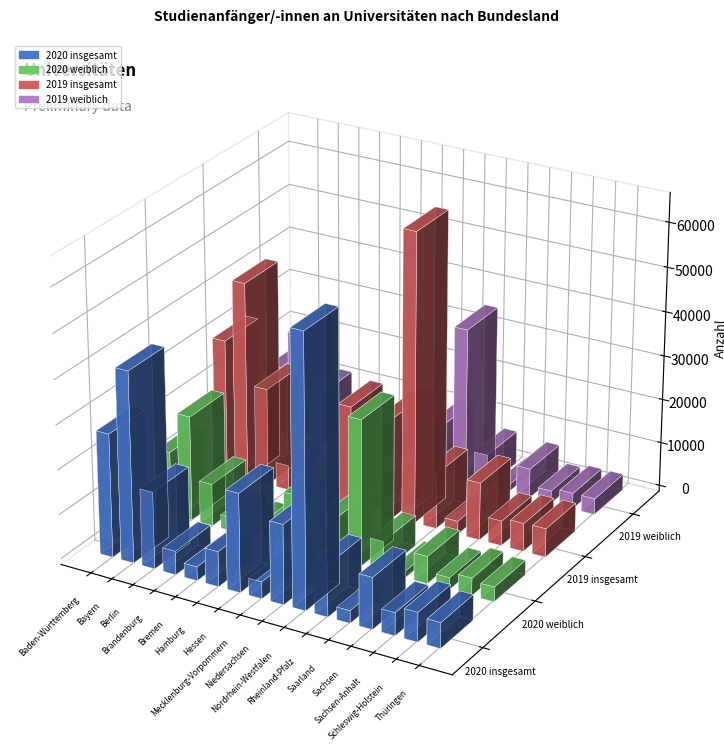

Reading left to right, transcribe all the data shown in this chart.

2020 insgesamt: Baden-Württemberg=27754	Bayern=42830	Berlin=17263	Brandenburg=5297	Bremen=3108	Hamburg=7871	Hessen=22156	Mecklenburg-Vorpommern=3806	Niedersachsen=17887	Nordrhein-Westfalen=60655	Rheinland-Pfalz=11642	Saarland=2812	Sachsen=11533	Sachsen-Anhalt=5124	Schleswig-Holstein=6576	Thüringen=5722
2020 weiblich: Baden-Württemberg=14319	Bayern=23635	Berlin=9498	Brandenburg=3031	Bremen=1605	Hamburg=3930	Hessen=12093	Mecklenburg-Vorpommern=2176	Niedersachsen=10162	Nordrhein-Westfalen=32755	Rheinland-Pfalz=6864	Saarland=1466	Sachsen=6129	Sachsen-Anhalt=2691	Schleswig-Holstein=3940	Thüringen=3287
2019 insgesamt: Baden-Württemberg=30870	Bayern=45090	Berlin=22063	Brandenburg=5629	Bremen=3583	Hamburg=8853	Hessen=22854	Mecklenburg-Vorpommern=3889	Niedersachsen=22816	Nordrhein-Westfalen=65210	Rheinland-Pfalz=12541	Saarland=2932	Sachsen=12963	Sachsen-Anhalt=5607	Schleswig-Holstein=6336	Thüringen=6455
2019 weiblich: Baden-Württemberg=15913	Bayern=24849	Berlin=11998	Brandenburg=3178	Bremen=1918	Hamburg=4449	Hessen=12467	Mecklenburg-Vorpommern=2067	Niedersachsen=12366	Nordrhein-Westfalen=35122	Rheinland-Pfalz=7459	Saarland=1575	Sachsen=6695	Sachsen-Anhalt=2854	Schleswig-Holstein=3615	Thüringen=3614